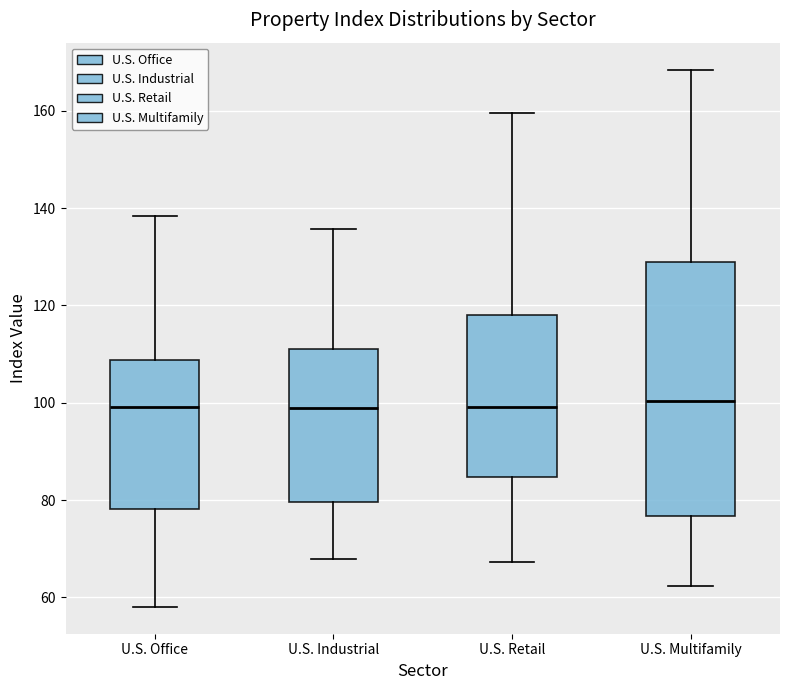

Where does the lower whisker of the box for U.S. Office end on the y-axis? The values are not printed on the chart, so give them approximately, as read against the axis.

58